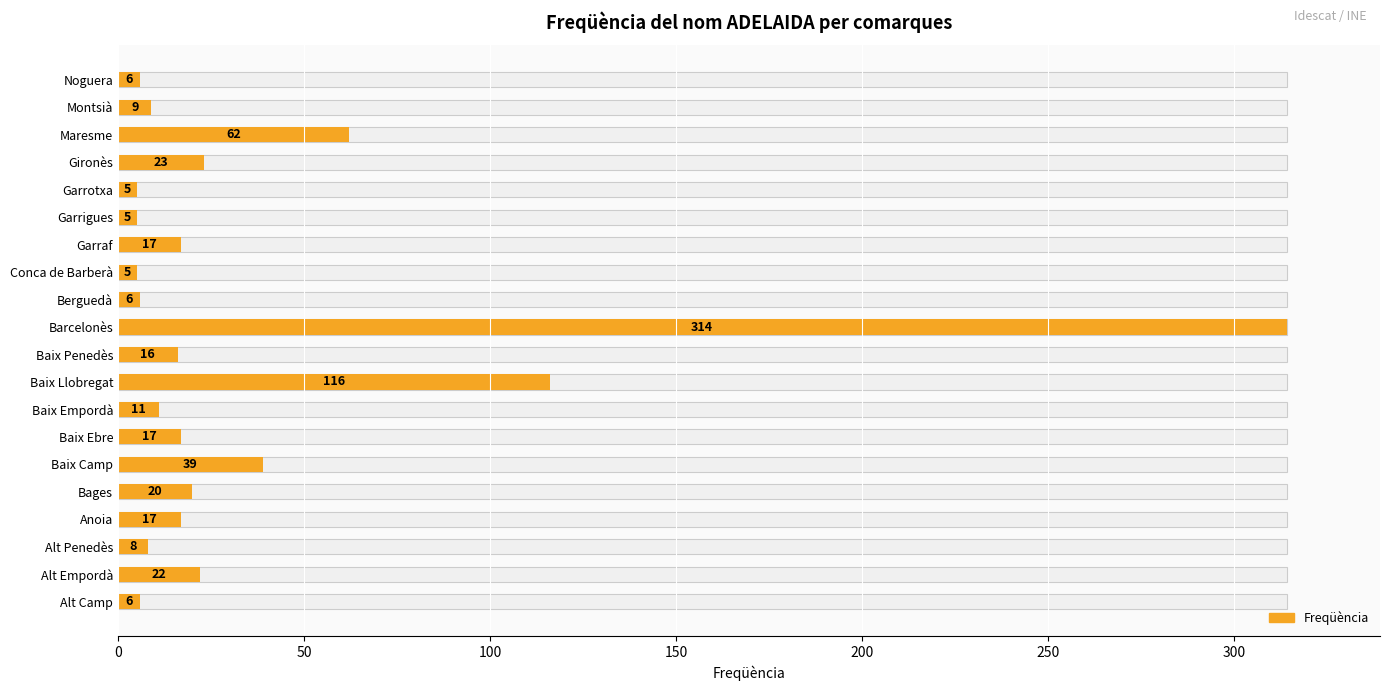

Are the bars grouped side by side (vs. stacked)?

No